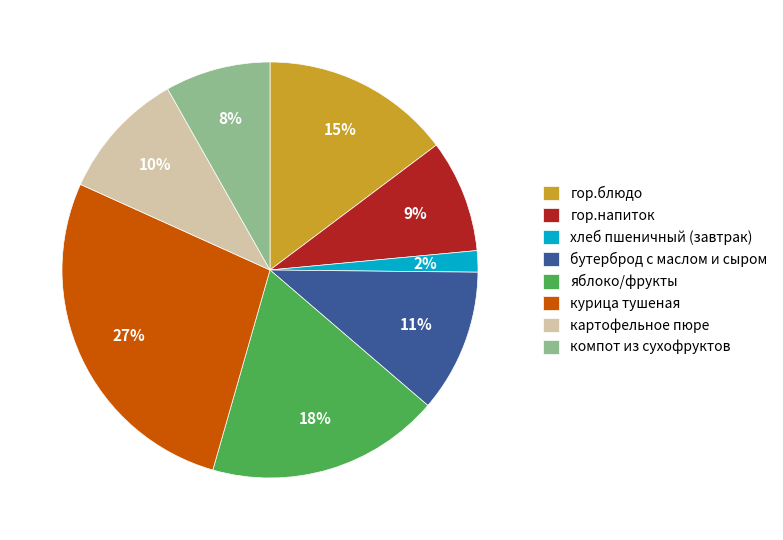

Does хлеб пшеничный (завтрак) represent more than half of the total?

No